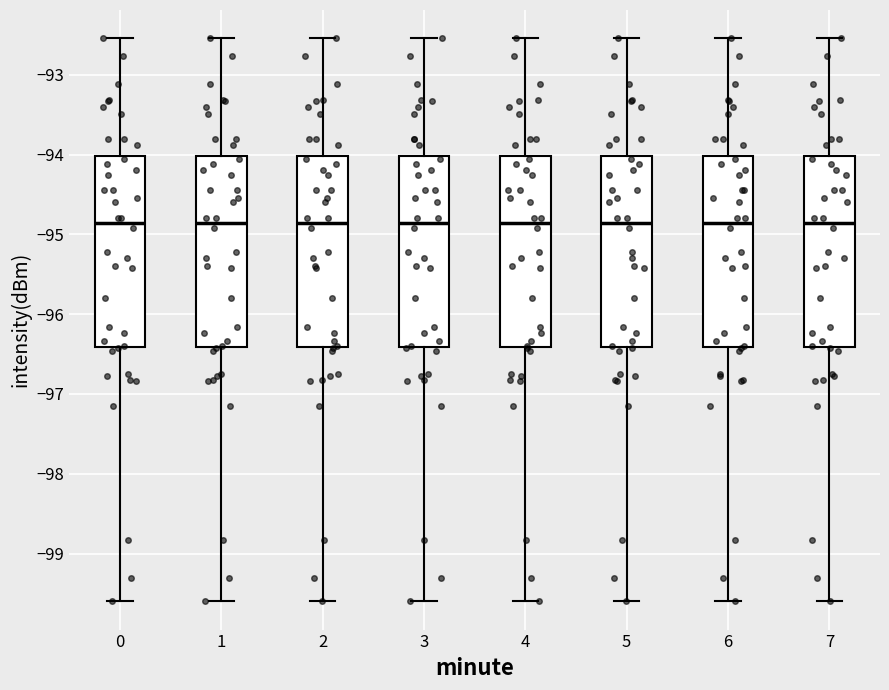

Reading left to right, transcribe this box plot: for each box, give where its median line is, the range the box spans, and where its two whiskers end, as read against the y-axis. The values are not printed on the chart, so give them approximately, as read against the axis.

0: median -94.9, box -96.4 to -94.0, whiskers -99.6 to -92.5
1: median -94.9, box -96.4 to -94.0, whiskers -99.6 to -92.5
2: median -94.9, box -96.4 to -94.0, whiskers -99.6 to -92.5
3: median -94.9, box -96.4 to -94.0, whiskers -99.6 to -92.5
4: median -94.9, box -96.4 to -94.0, whiskers -99.6 to -92.5
5: median -94.9, box -96.4 to -94.0, whiskers -99.6 to -92.5
6: median -94.9, box -96.4 to -94.0, whiskers -99.6 to -92.5
7: median -94.9, box -96.4 to -94.0, whiskers -99.6 to -92.5